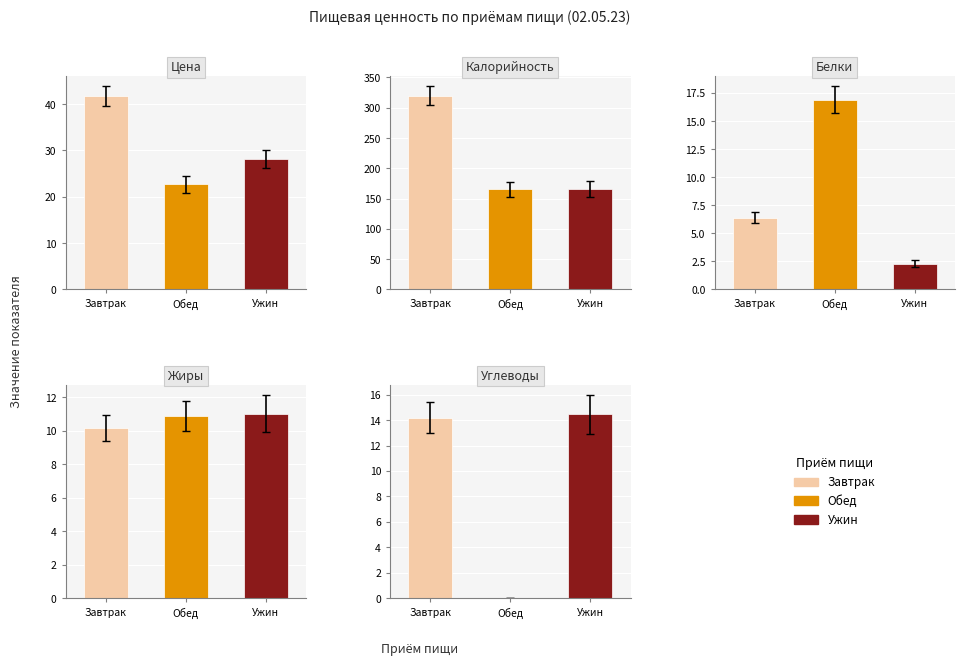

Which has a higher value, Цена or Белки?

Цена